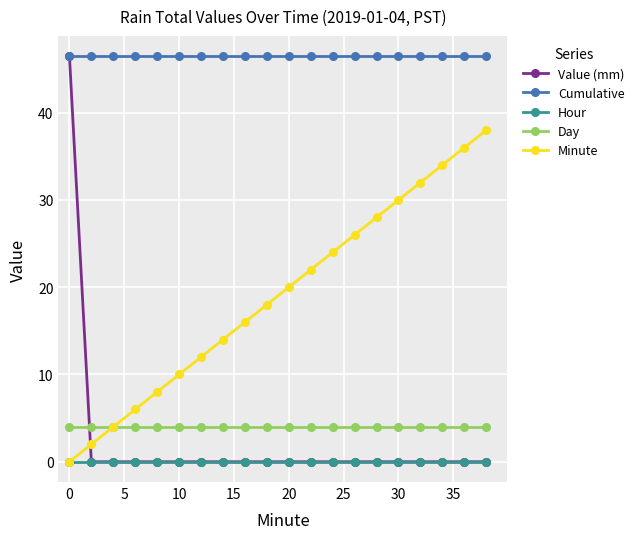

How many lines are shown in the chart?

5